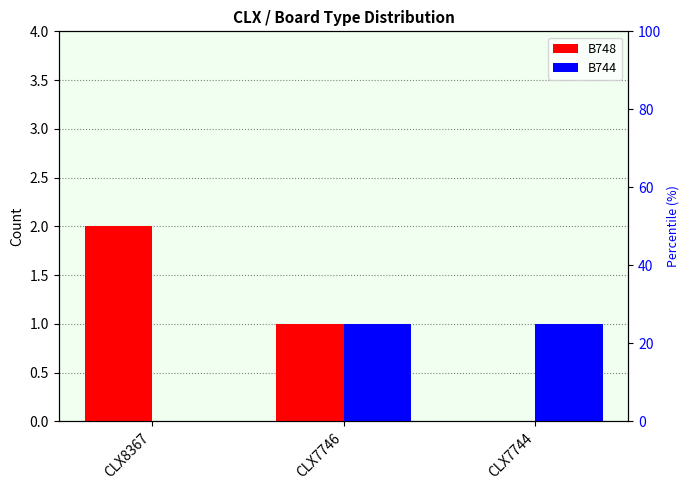

Reading right to left, what are all the values shown in this chart?

B748: CLX7744=0	CLX7746=1	CLX8367=2
B744: CLX7744=1	CLX7746=1	CLX8367=0